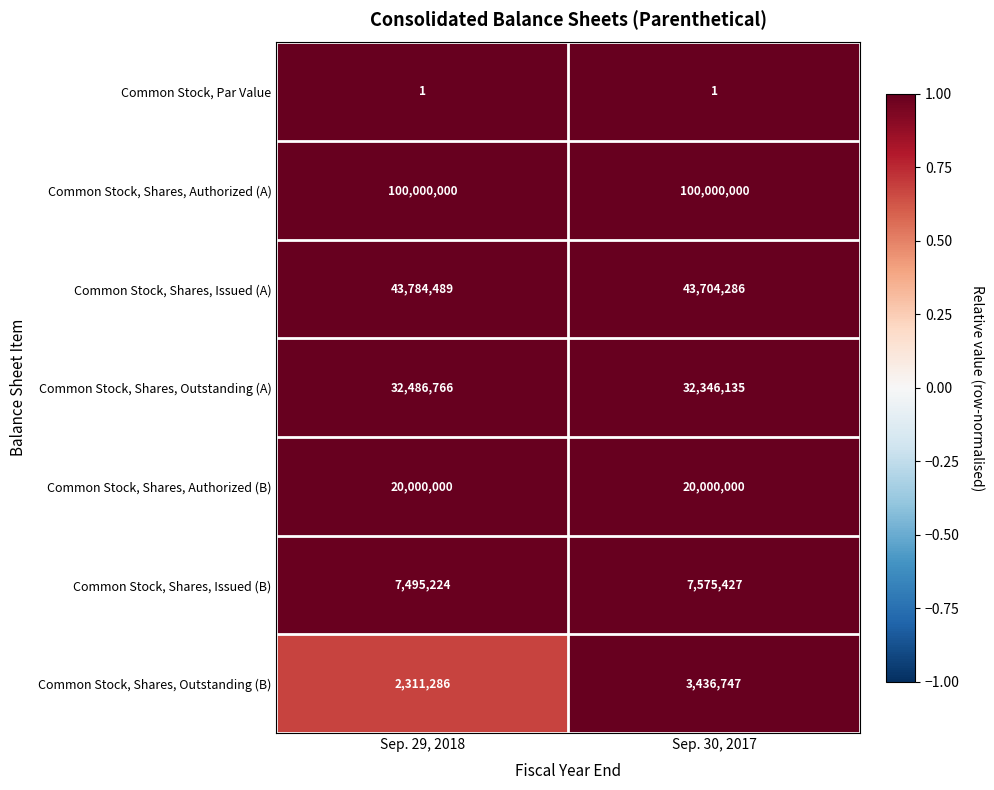

Which category has the highest value in the Common Stock, Shares, Issued (A) series?

Sep. 29, 2018